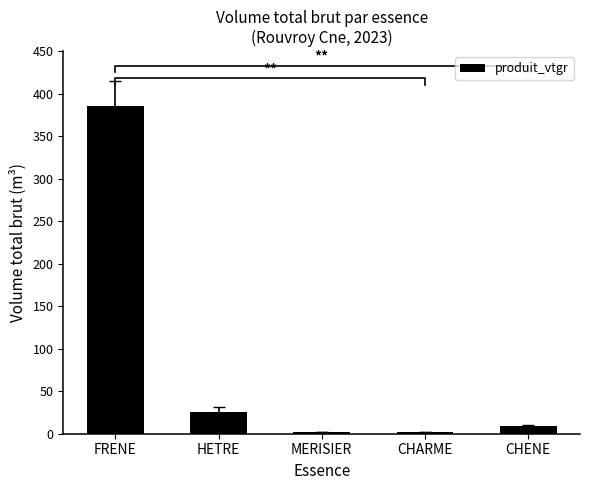

Reading right to left, list all the values displayed in this chart.

8.9	1.8	2.0	26.1	385.0